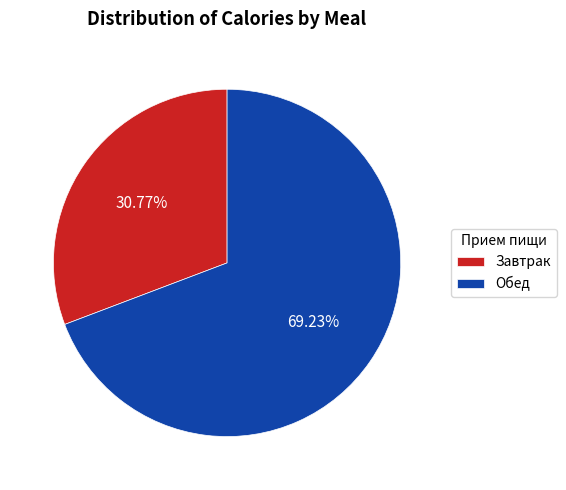

To the nearest percent, what percentage of the pie is Завтрак?

31%